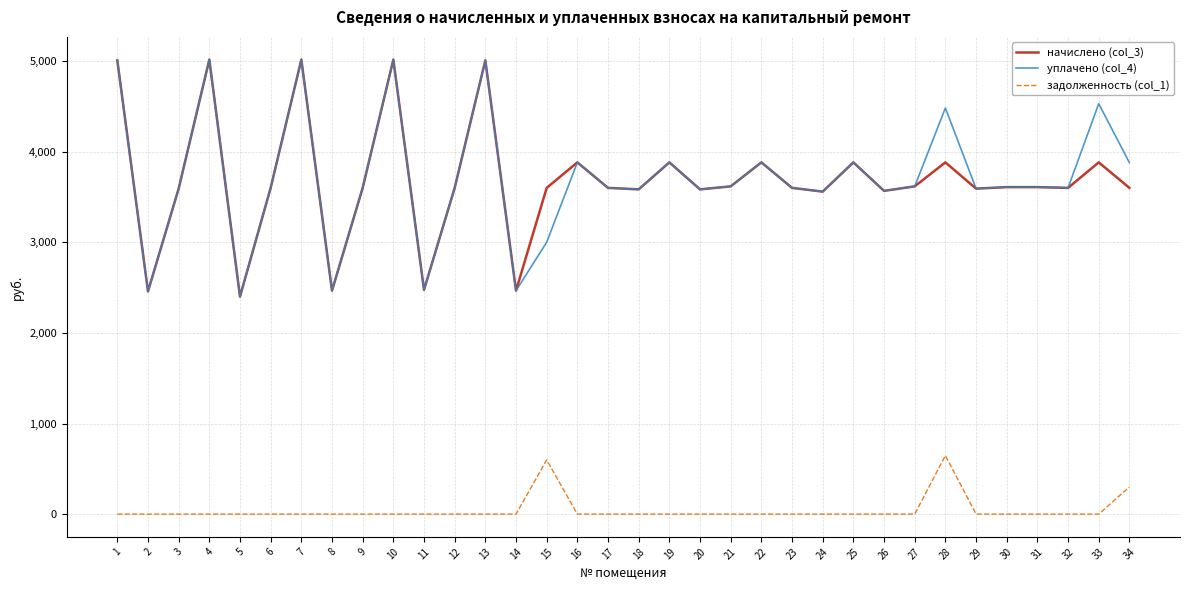

Is it true that задолженность (col_1) equals -288.4 at 17?

False